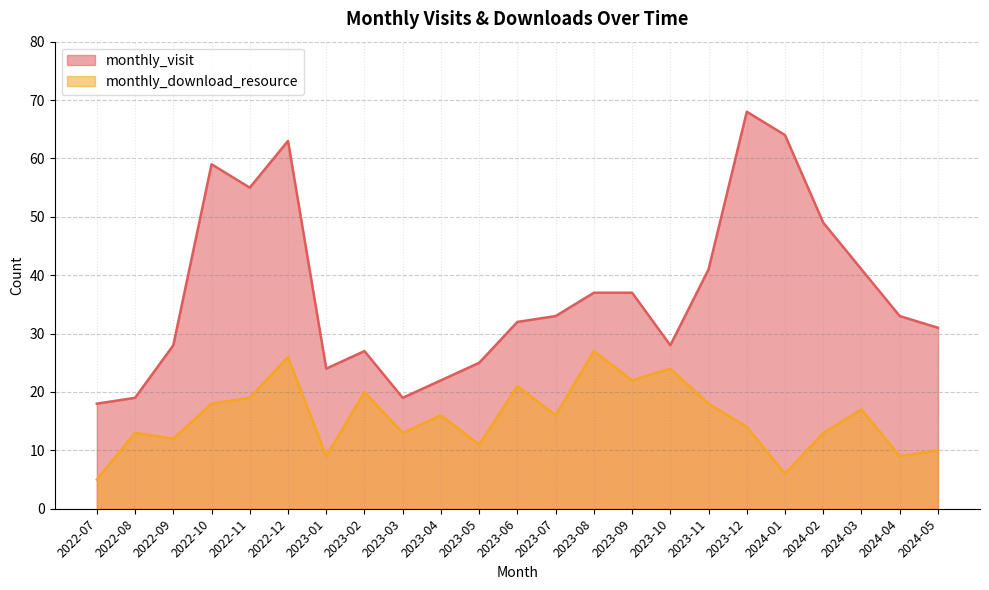

True or false: monthly_visit and monthly_download_resource intersect in this chart.

False